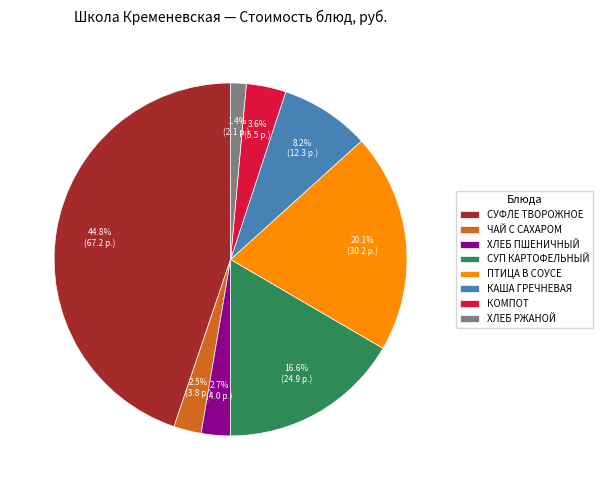

Does КОМПОТ represent more than half of the total?

No